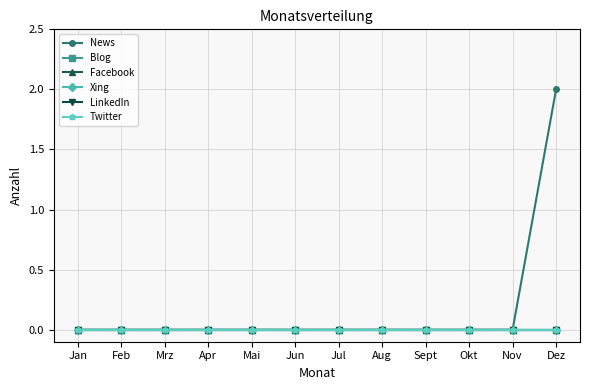

At how many categories does at least one series exceed 0?

1